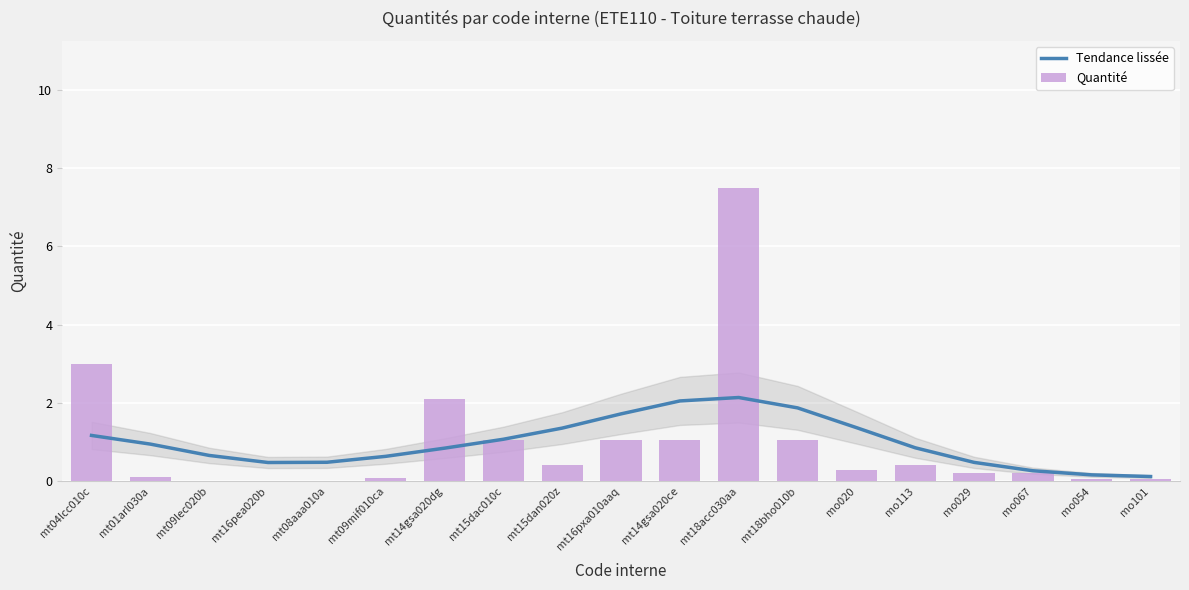

Reading left to right, list all the values displayed in this chart.

Tendance lissée: 1.2	0.9	0.7	0.5	0.5	0.6	0.8	1.1	1.4	1.7	2.0	2.1	1.9	1.4	0.9	0.5	0.3	0.2	0.1
Quantité: 3.0	0.1	0.0	0.0	0.0	0.1	2.1	1.1	0.4	1.1	1.1	7.5	1.1	0.3	0.4	0.2	0.2	0.1	0.1